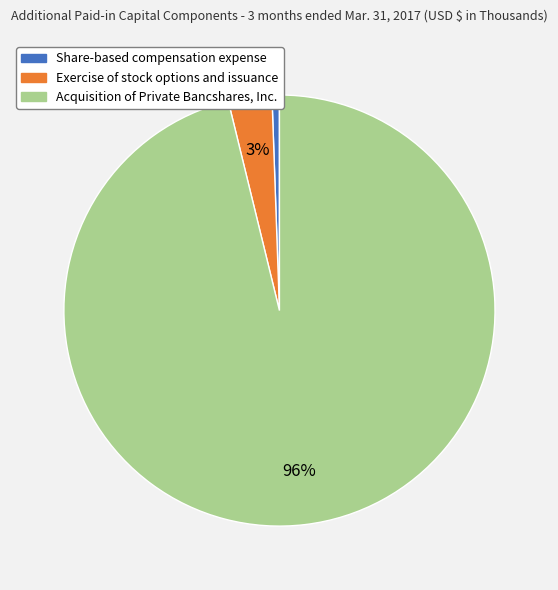

How many segments does this pie chart have?

3